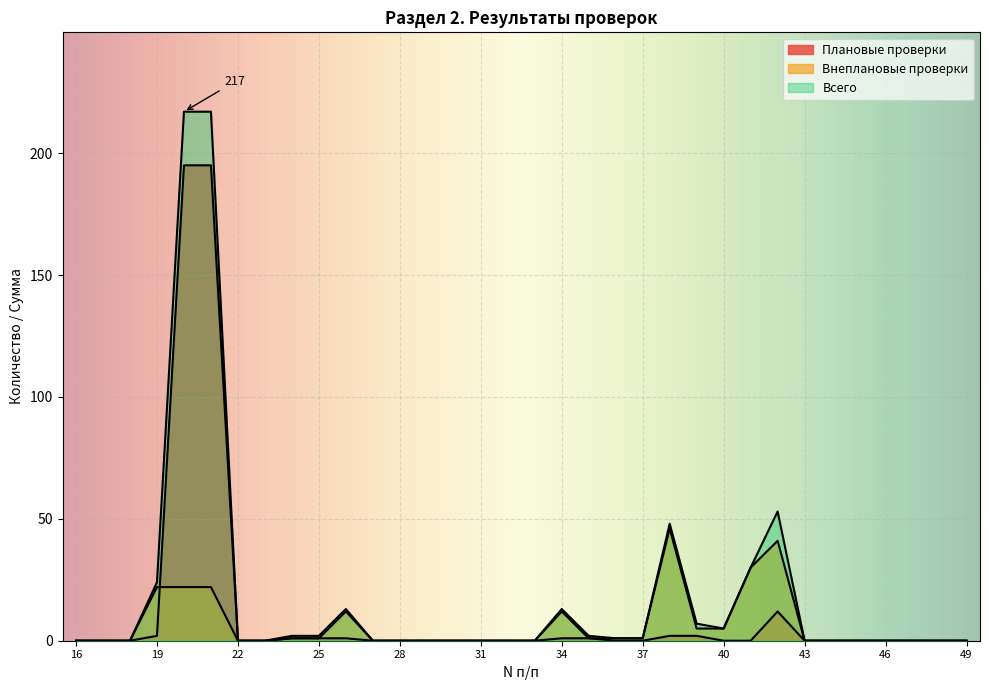

Rank the series by their average value, from highest to lowest.

Всего, Плановые проверки, Внеплановые проверки